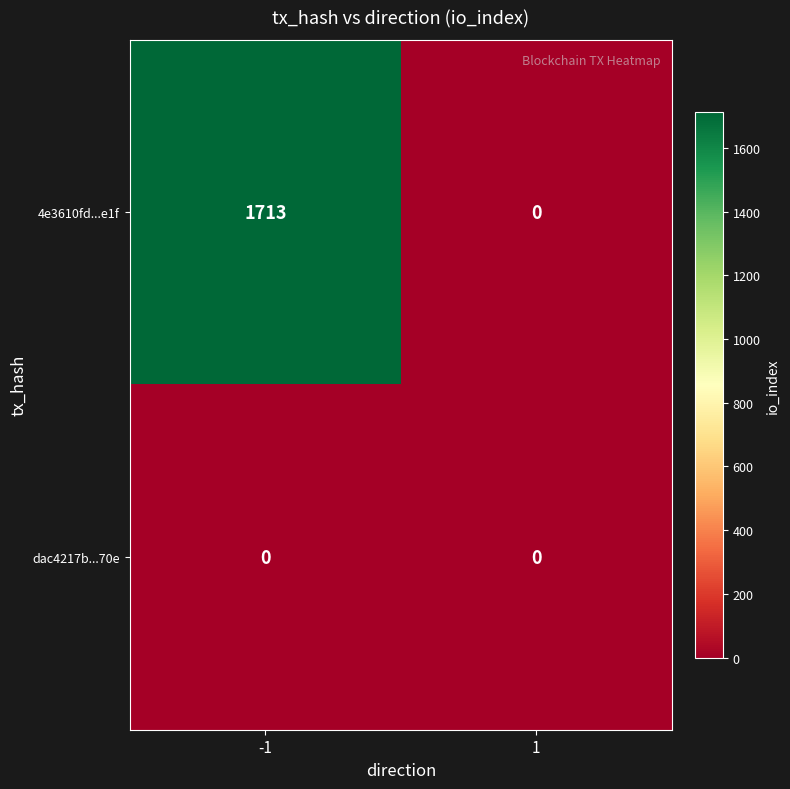

Is it true that 4e3610fd...e1f equals 1713 at -1?

True